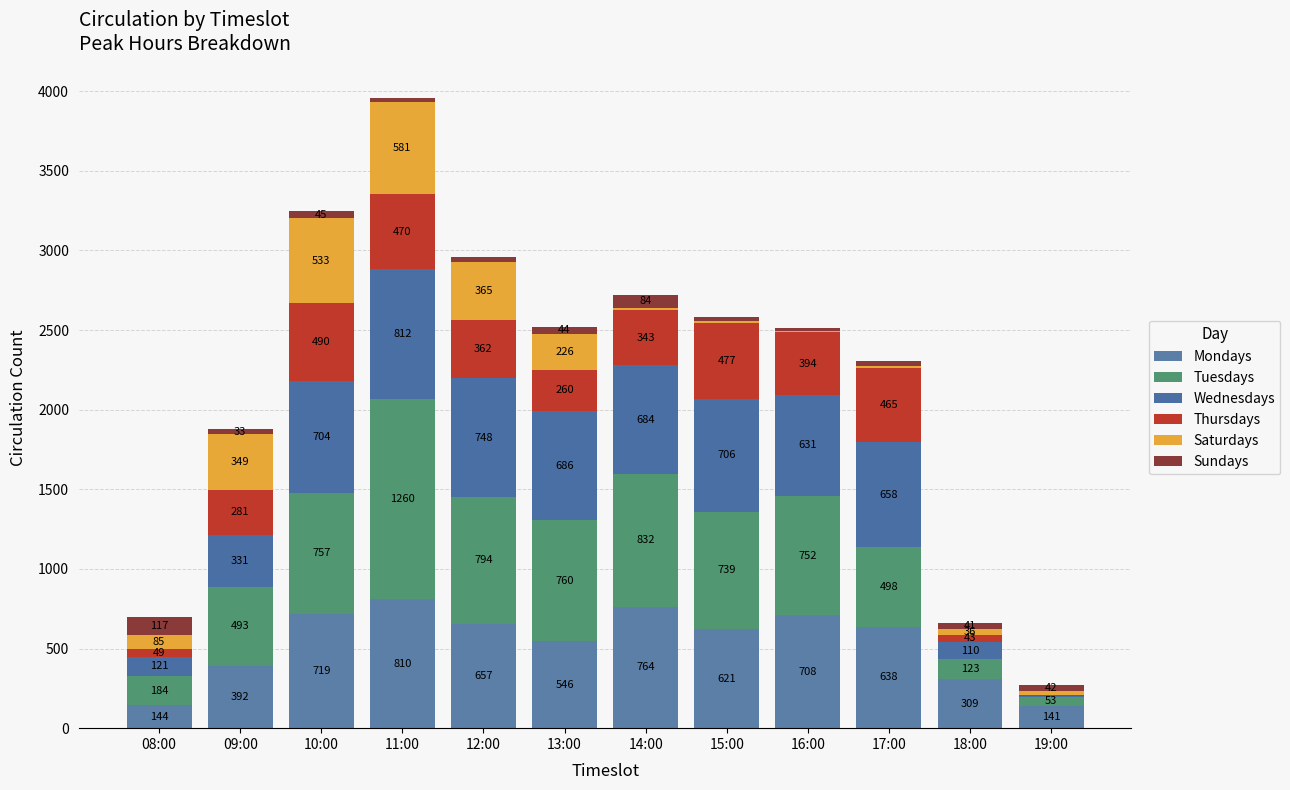

What is the difference between the maximum and minimum values in the Mondays series?

669